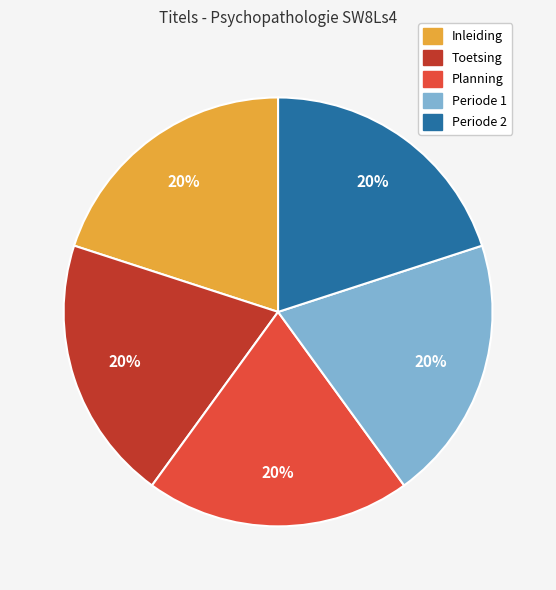

To the nearest percent, what is the combined percentage of Periode 1 and Periode 2?

40%